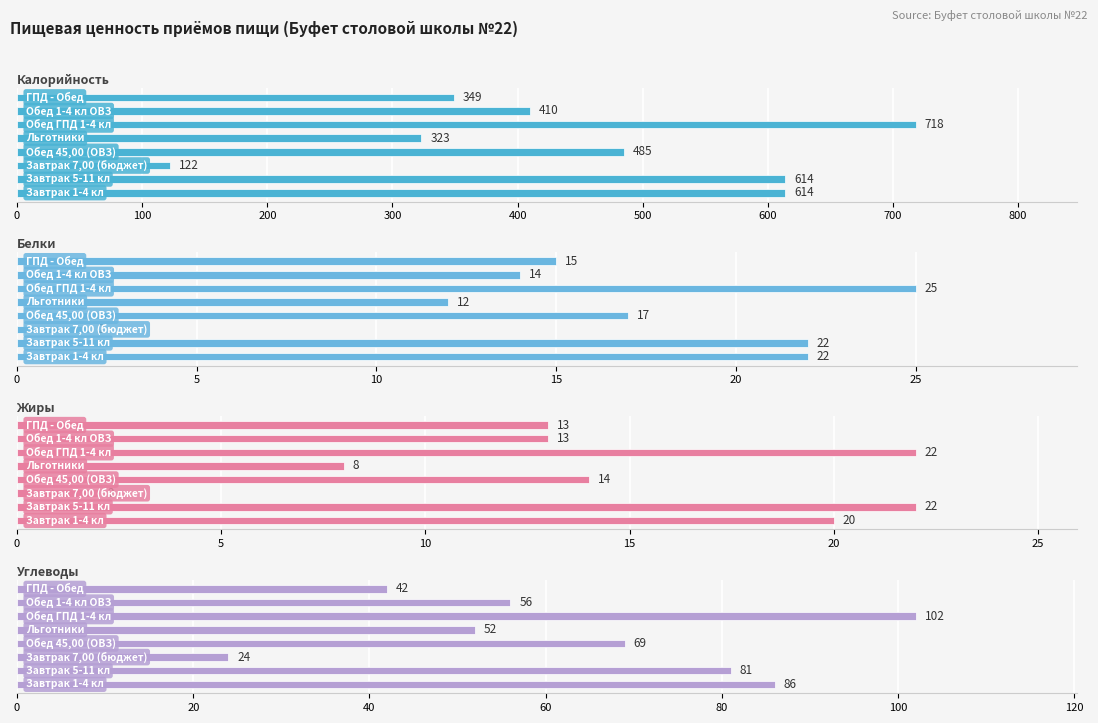

What are all the series names shown in the legend?

Калорийность, Белки, Жиры, Углеводы